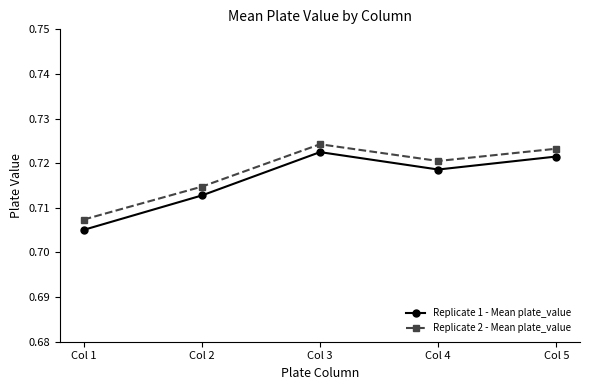

Which series has the widest spread of values?

Replicate 1 - Mean plate_value